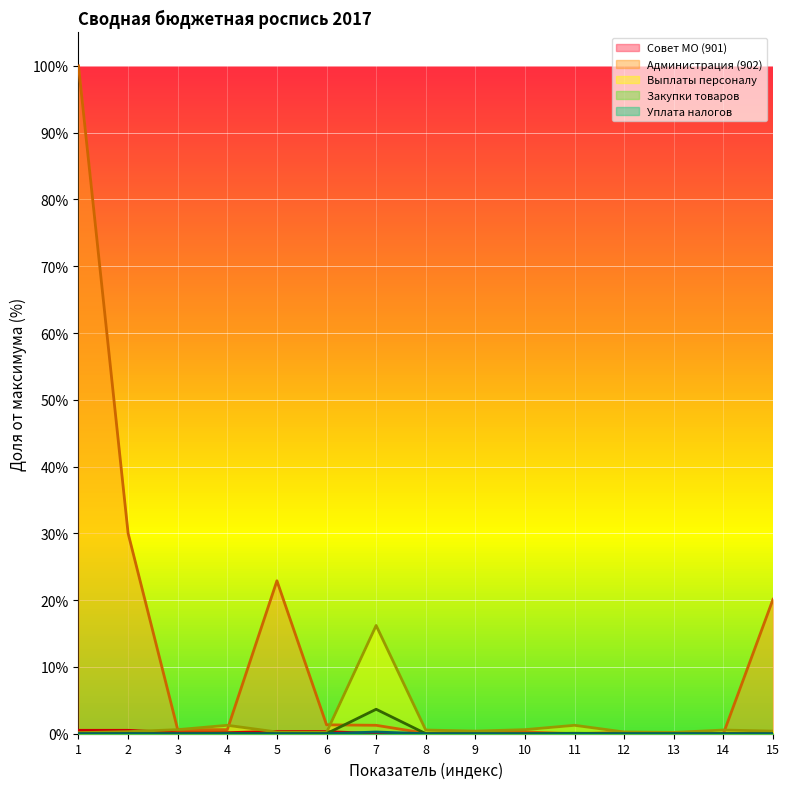

Reading left to right, transcribe all the data shown in this chart.

Совет МО (901): 1=0.0	2=0.0	3=0.0	4=0.0	5=0.0	6=0.0	7=0.0	8=0.0	9=0.0	10=0.0	11=0.0	12=0.0	13=0.0	14=0.0	15=0.0
Администрация (902): 1=1.0	2=0.3	3=0.0	4=0.0	5=0.2	6=0.0	7=0.0	8=0.0	9=0.0	10=0.0	11=0.0	12=0.0	13=0.0	14=0.0	15=0.2
Выплаты персоналу: 1=0.0	2=0.0	3=0.0	4=0.0	5=0.0	6=0.0	7=0.2	8=0.0	9=0.0	10=0.0	11=0.0	12=0.0	13=0.0	14=0.0	15=0.0
Закупки товаров: 1=0.0	2=0.0	3=0.0	4=0.0	5=0.0	6=0.0	7=0.0	8=0.0	9=0.0	10=0.0	11=0.0	12=0.0	13=0.0	14=0.0	15=0.0
Уплата налогов: 1=0.0	2=0.0	3=0.0	4=0.0	5=0.0	6=0.0	7=0.0	8=0.0	9=0.0	10=0.0	11=0.0	12=0.0	13=0.0	14=0.0	15=0.0